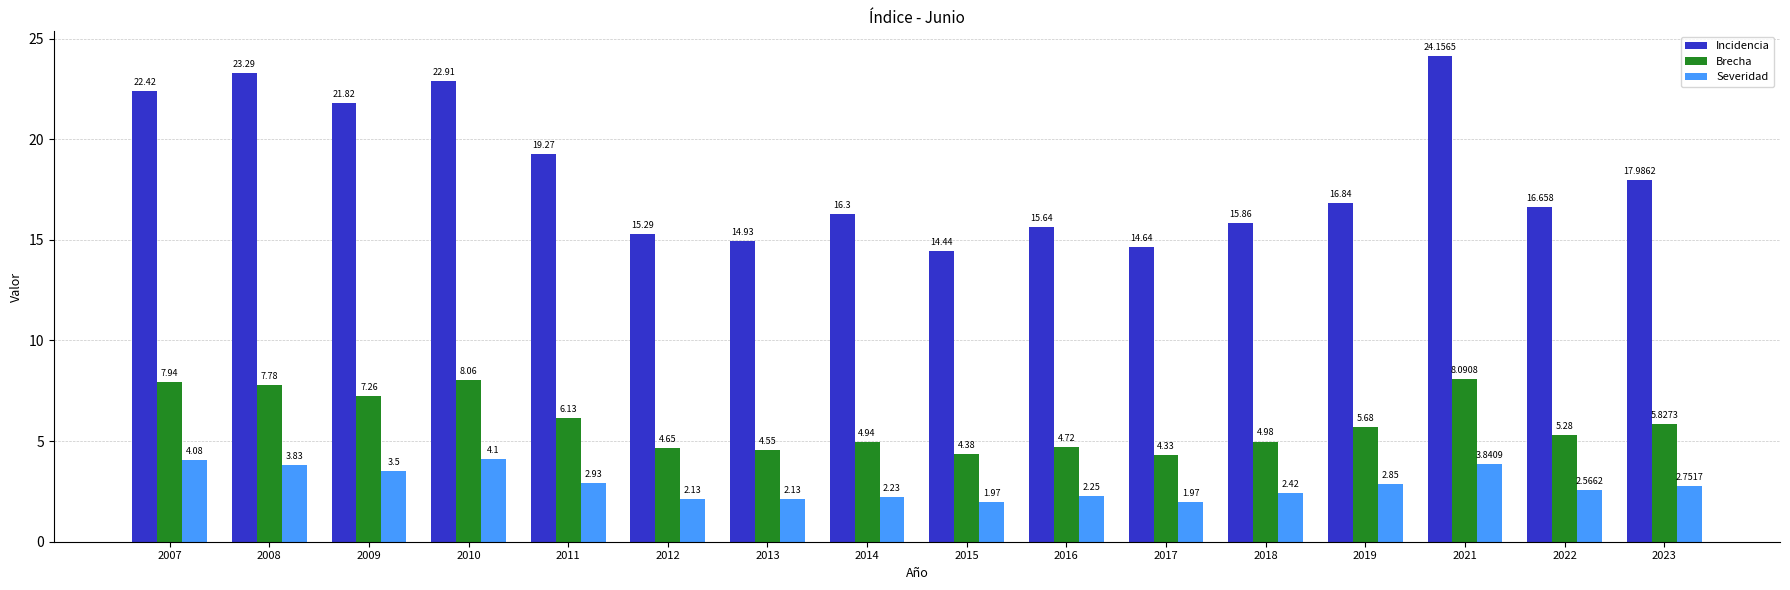

What is the maximum value shown in the chart?

24.2